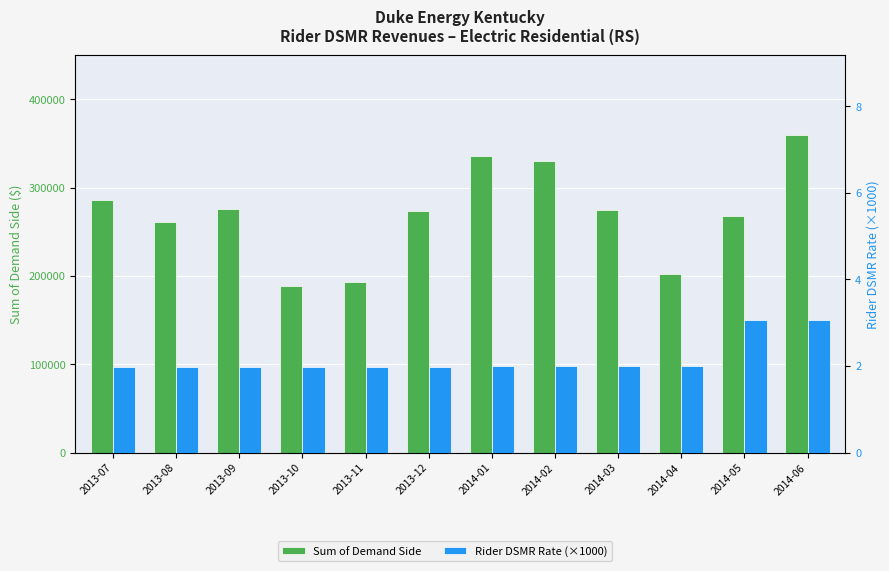

Which series has the widest spread of values?

Sum of Demand Side